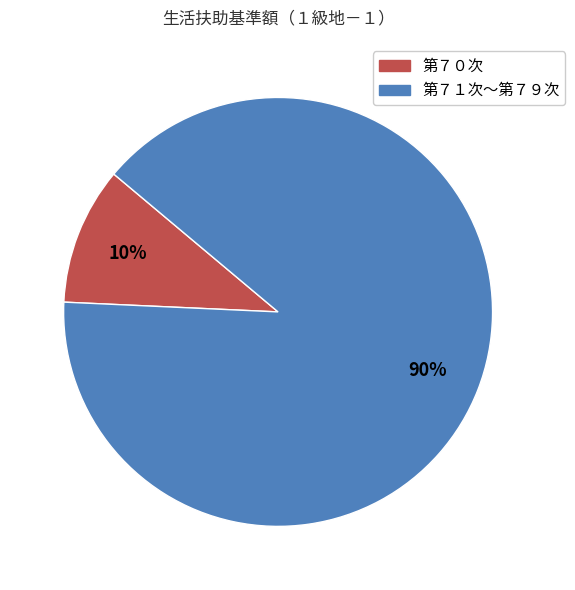

To the nearest percent, what is the average slice percentage?

50%